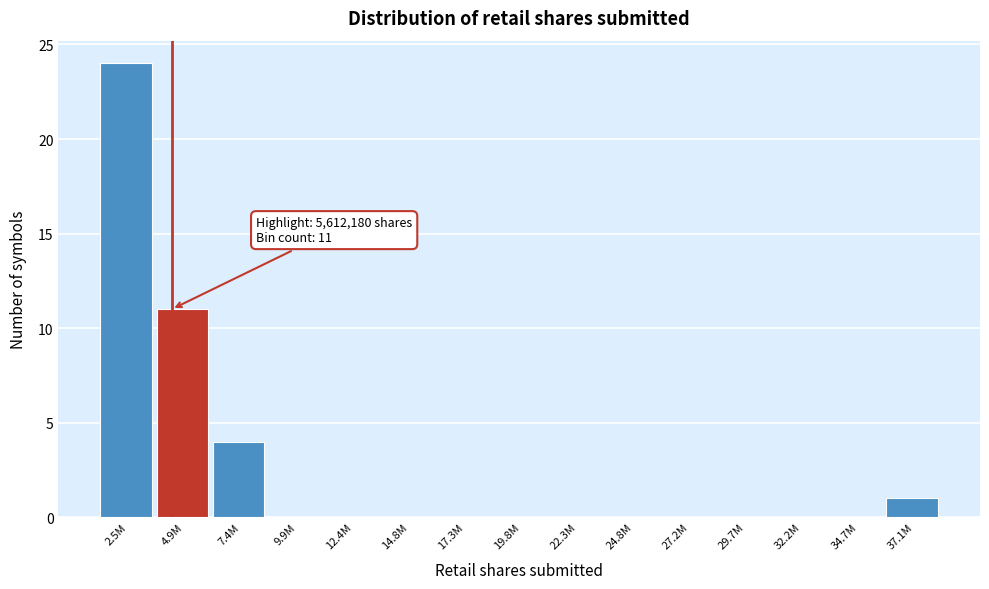

Reading left to right, extract all data points from this chart.

2.5M=24	4.9M=11	7.4M=4	9.9M=0	12.4M=0	14.8M=0	17.3M=0	19.8M=0	22.3M=0	24.8M=0	27.2M=0	29.7M=0	32.2M=0	34.7M=0	37.1M=1